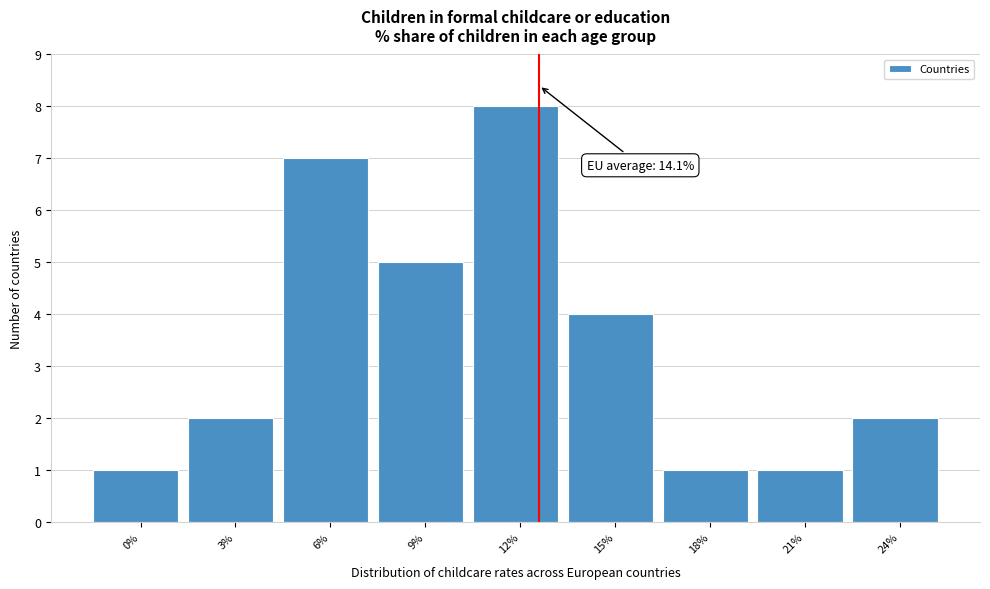

Reading left to right, transcribe all the data shown in this chart.

1	2	7	5	8	4	1	1	2